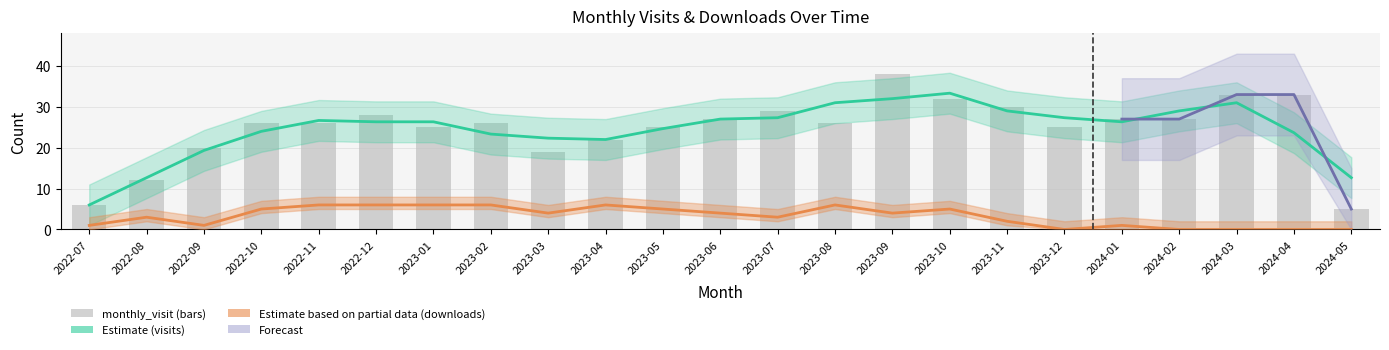

What value does the monthly_download_resource series have at 2022-08?

3